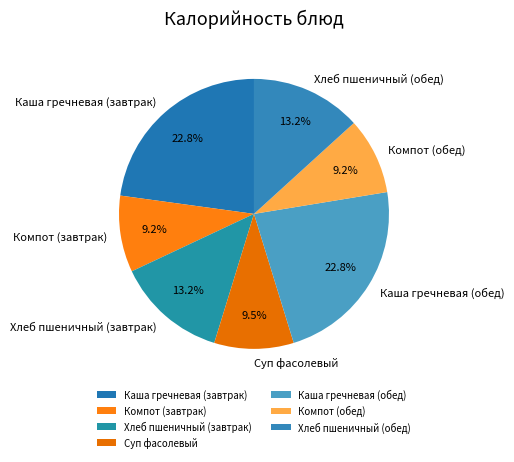

Is it true that Компот (обед) is 18% of the pie?

False